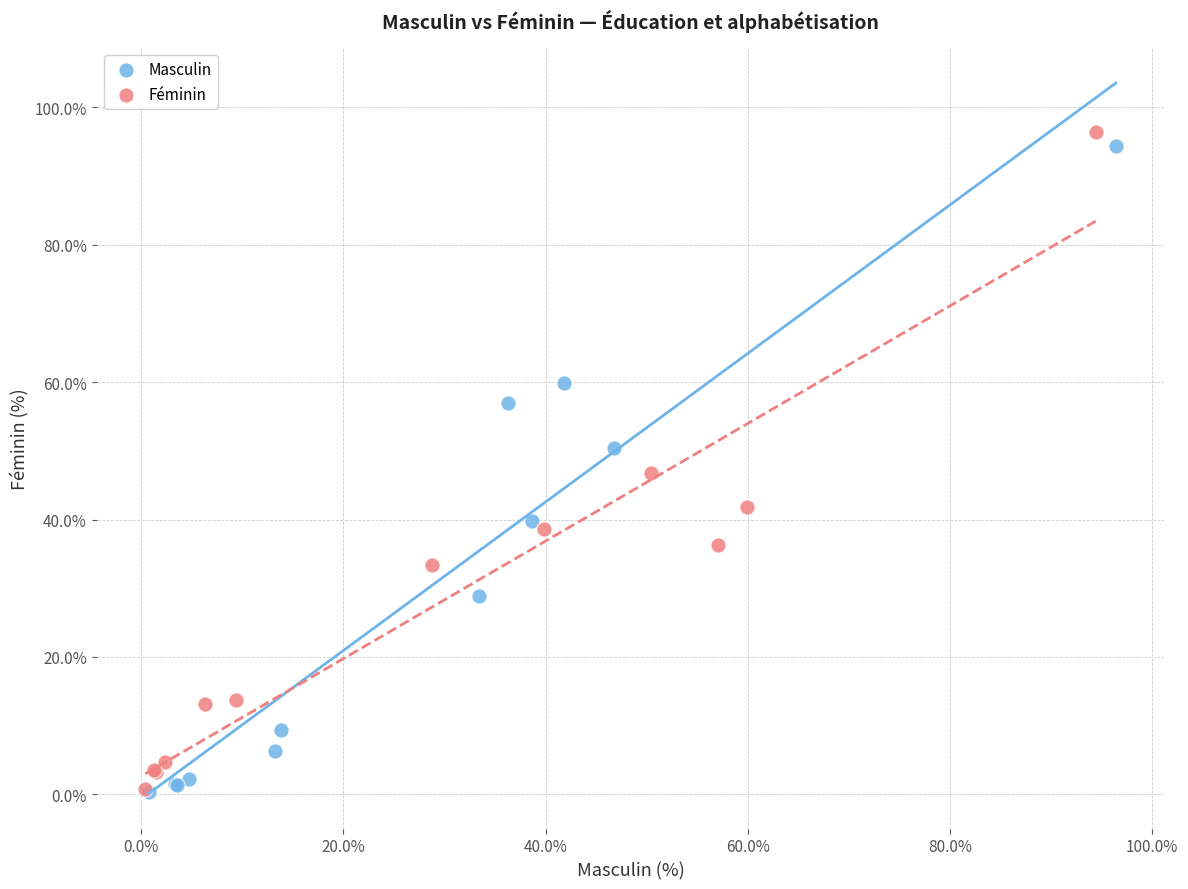

What are all the series names shown in the legend?

Masculin, Féminin